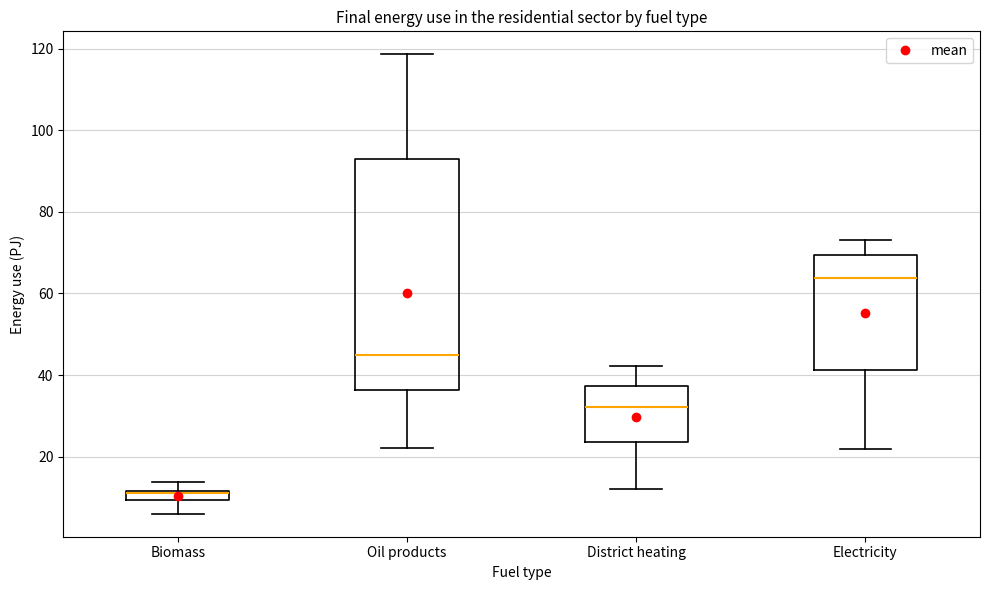

Where does the lower whisker of the box for Biomass end on the y-axis? The values are not printed on the chart, so give them approximately, as read against the axis.

6